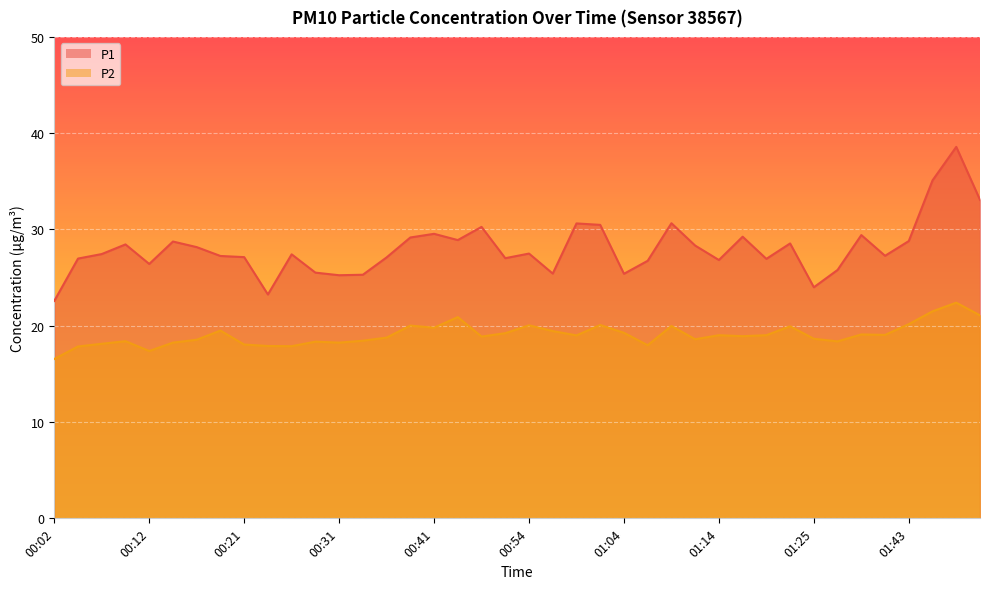

How many lines are shown in the chart?

2